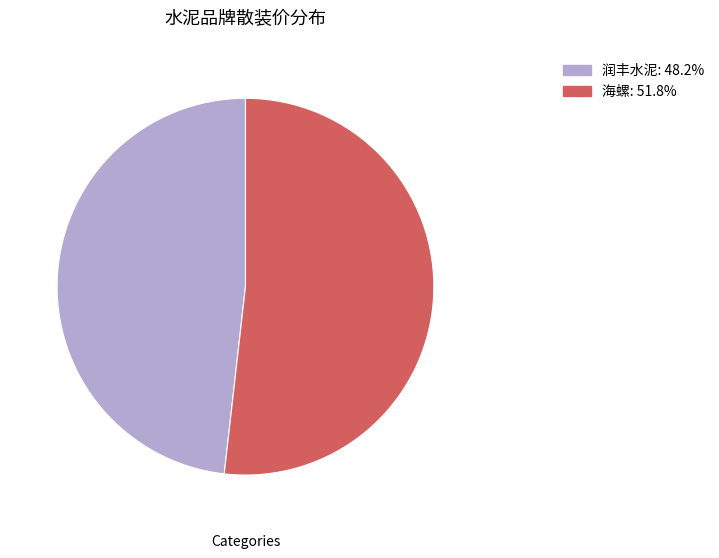

Rank the categories by value from highest to lowest.

海螺, 润丰水泥